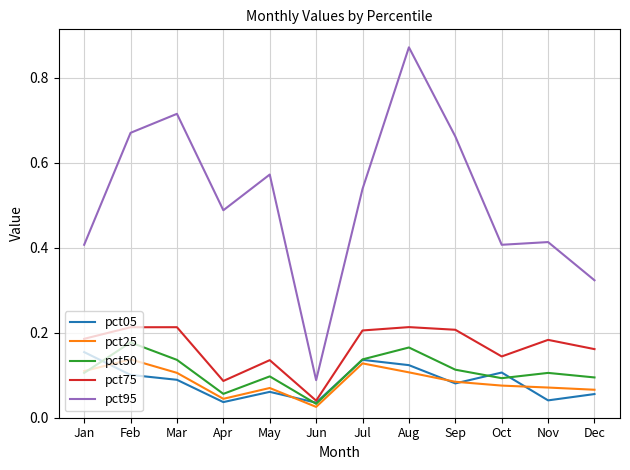

What are all the series names shown in the legend?

pct05, pct25, pct50, pct75, pct95